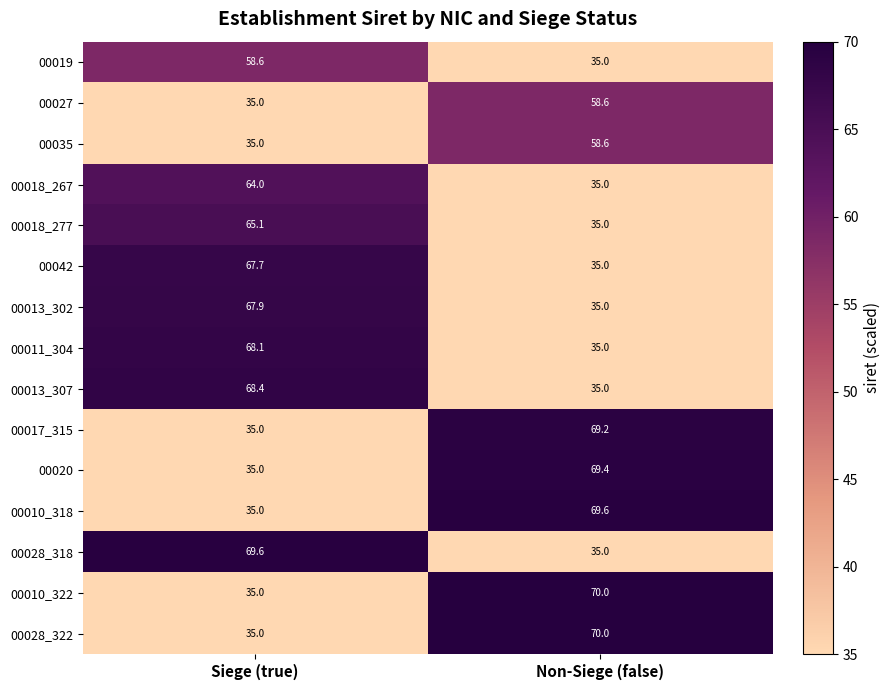

What is the minimum value shown in the chart?

35.0